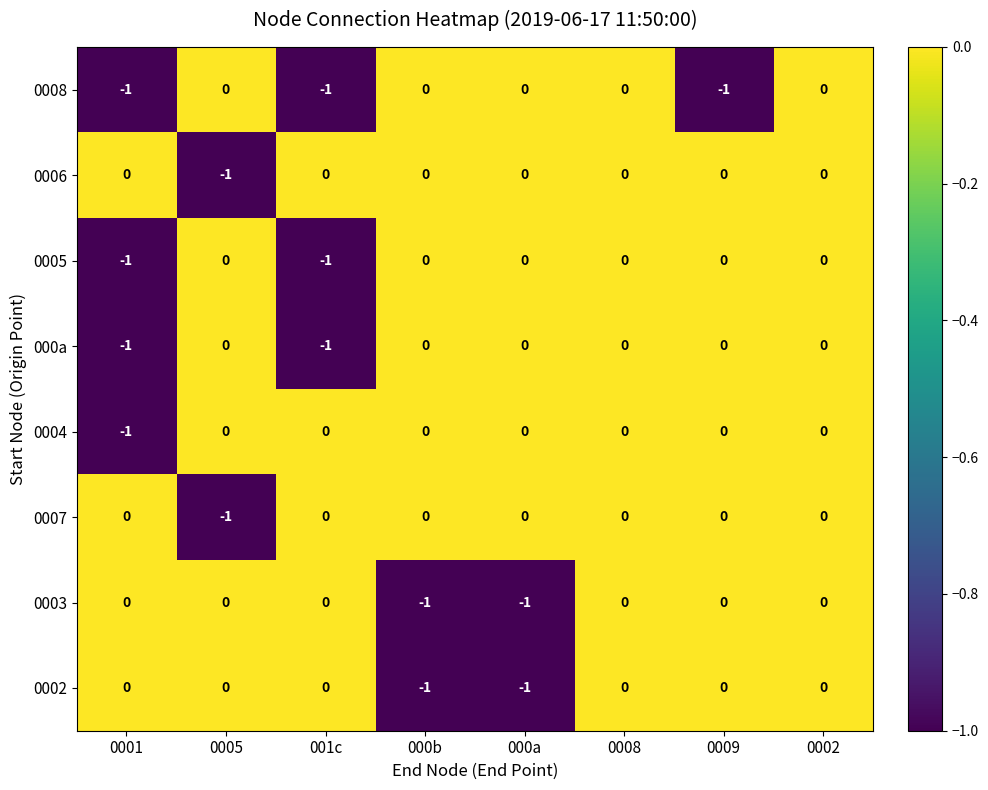

What is the smallest value displayed?

-1